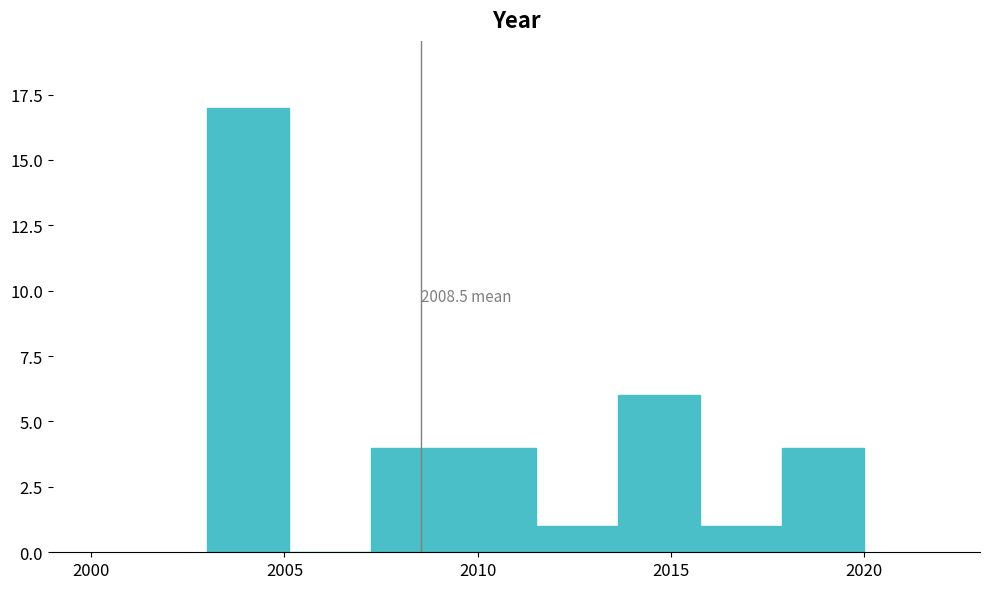

Which range on the x-axis has the tallest bar?

2003.0 to 2005.0